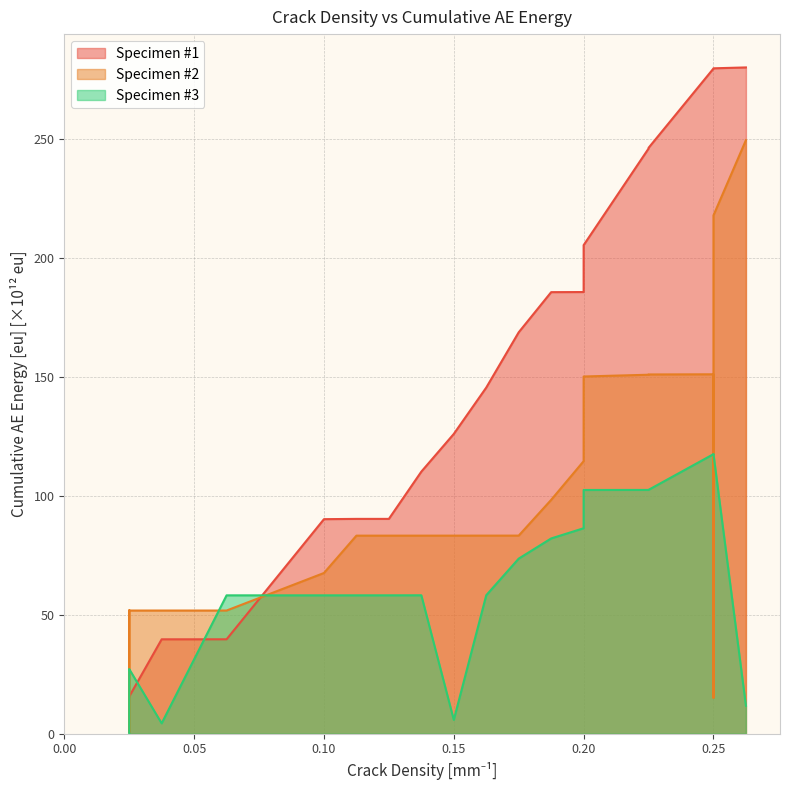

Reading left to right, list all the values displayed in this chart.

Specimen #1: 15.6	15.6	15.6	39.7	39.7	90.2	90.3	90.3	110.2	126.0	145.5	168.8	185.6	185.7	205.4	246.0	246.3	279.7	279.7	279.8	280.1
Specimen #2: 51.8	0.5	51.8	51.8	51.8	67.6	83.3	83.3	83.3	83.3	83.3	83.3	98.3	114.6	150.2	150.9	151.0	151.1	15.1	217.9	249.5
Specimen #3: 0.0	27.2	27.2	4.4	58.2	58.2	58.2	58.2	58.2	5.8	58.2	73.6	82.1	86.4	102.5	102.5	102.5	117.5	117.6	117.6	11.8